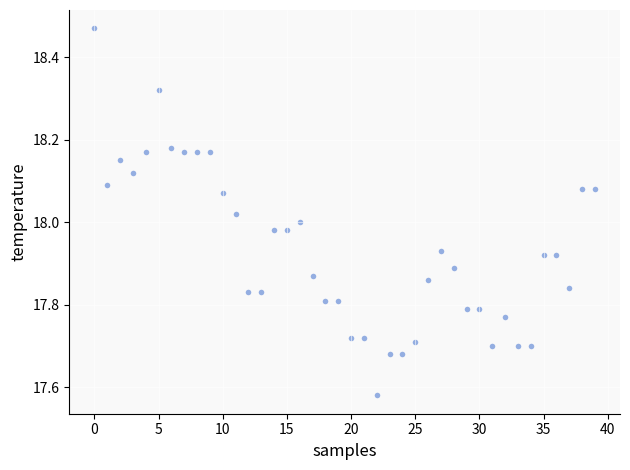

What is the range of Y values (max minus min)?

0.9